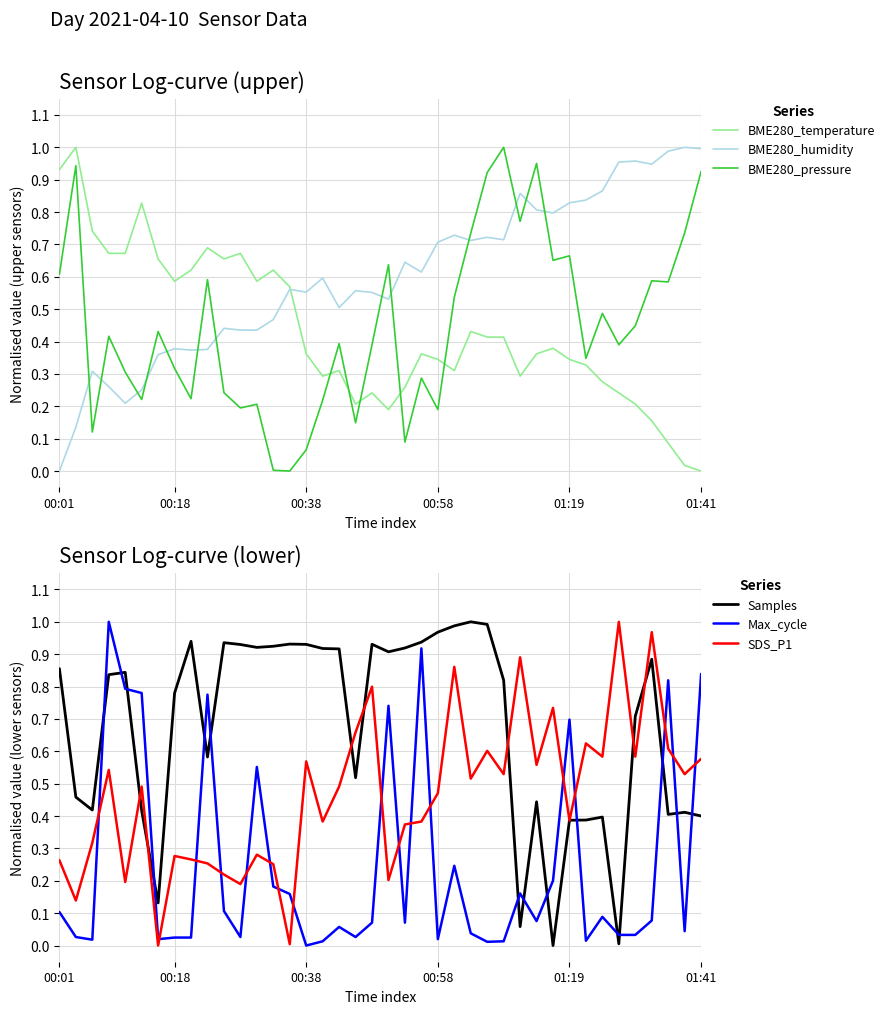

What is the average value of the BME280_pressure series?

0.4